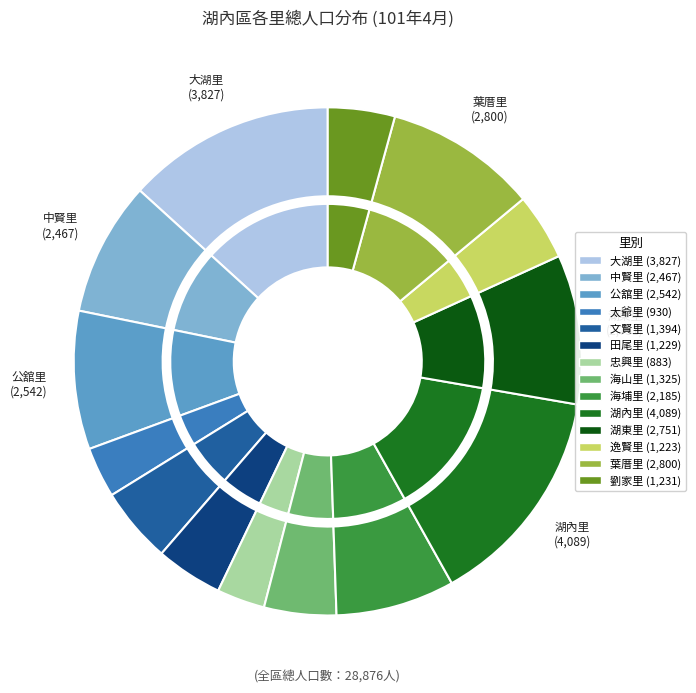

True or false: 湖內里 accounts for 14% of the total.

True